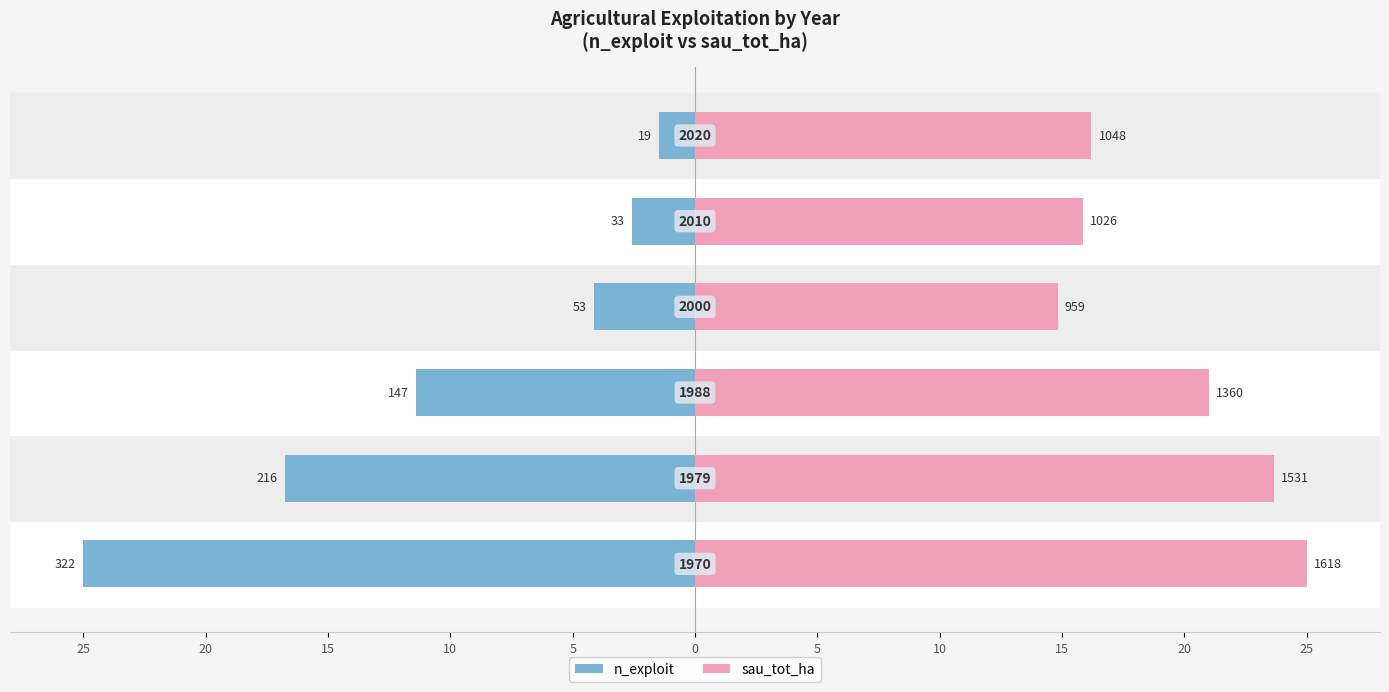

The value of sau_tot_ha at 10 is 22.2. True or false?

False